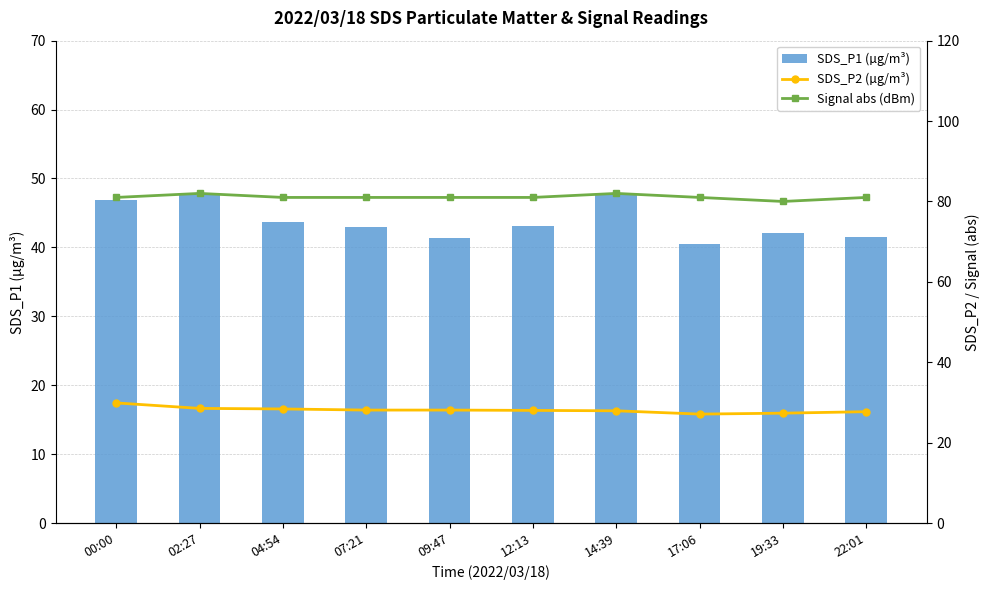

Which label corresponds to the largest value in the chart?

02:27